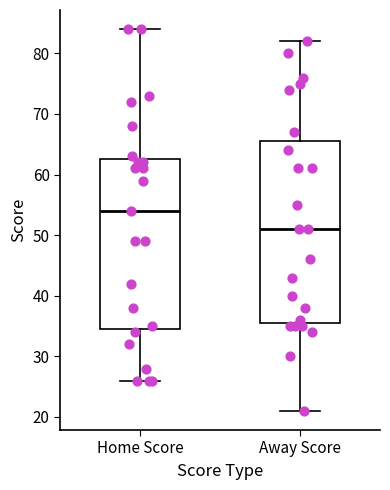

Where does the lower whisker of the box for Home Score end on the y-axis? The values are not printed on the chart, so give them approximately, as read against the axis.

26